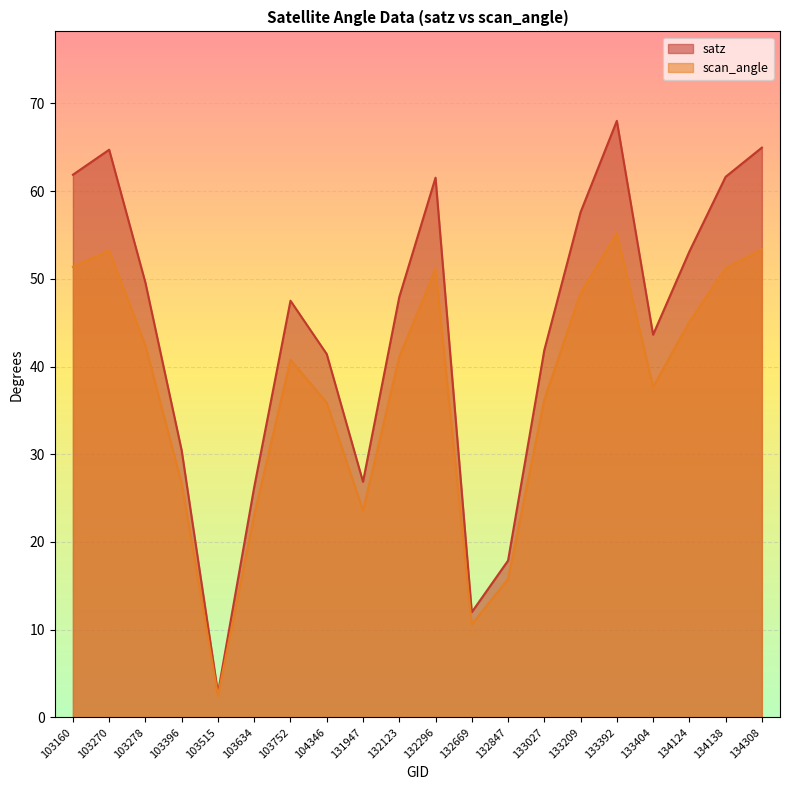

Is it true that satz equals 68.0 at 133392?

True